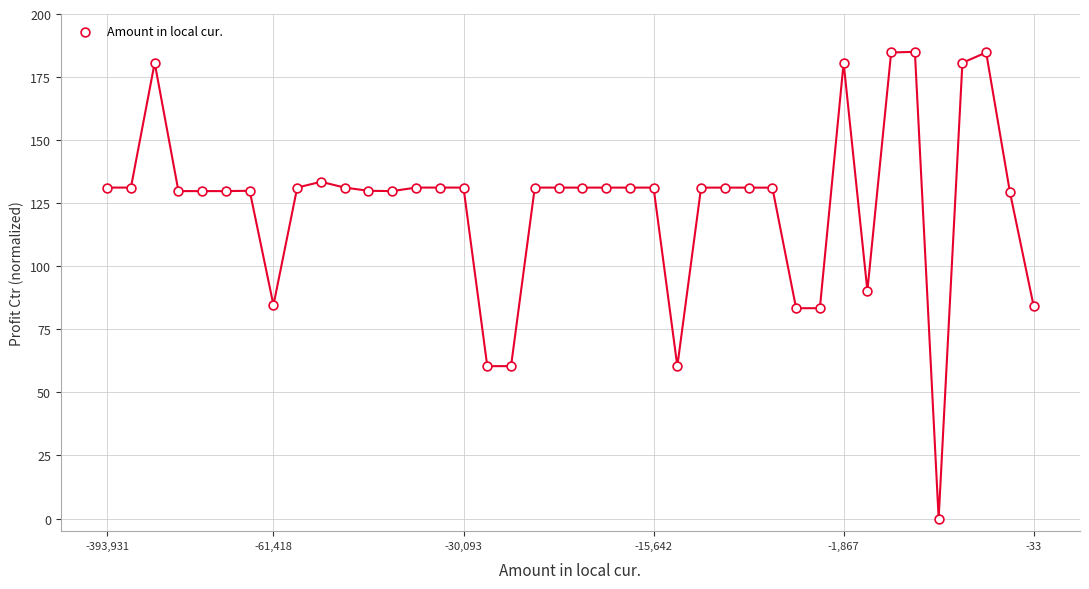

What is the range of Y values (max minus min)?

185.0